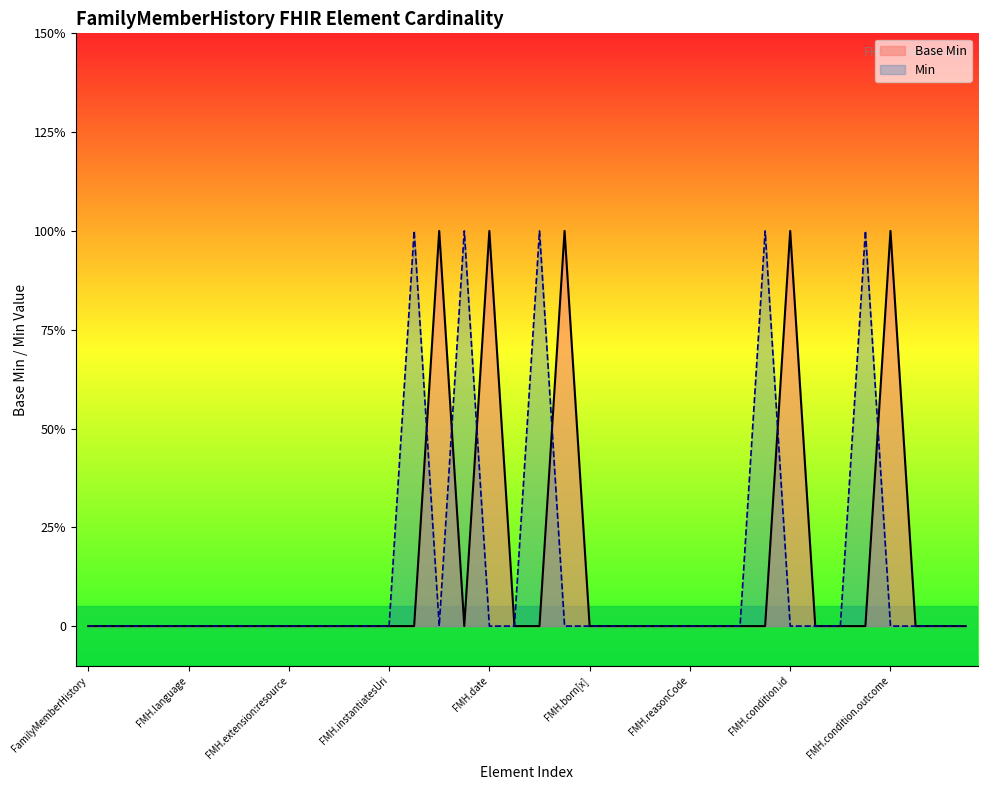

What is the difference between the maximum and minimum values in the Min series?

1